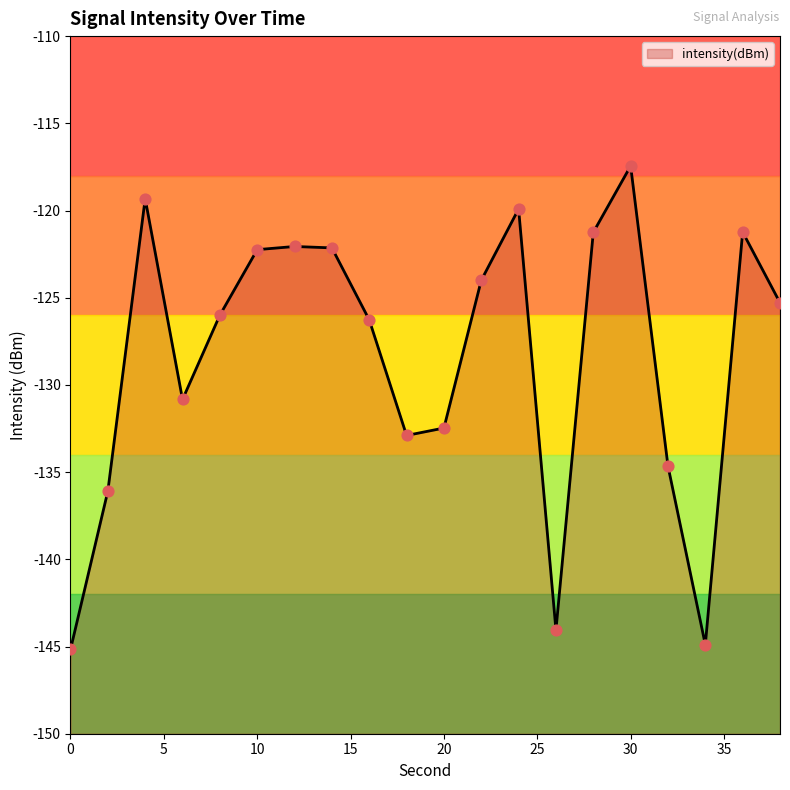

What is the change in value from 2 to 32?

+1.4